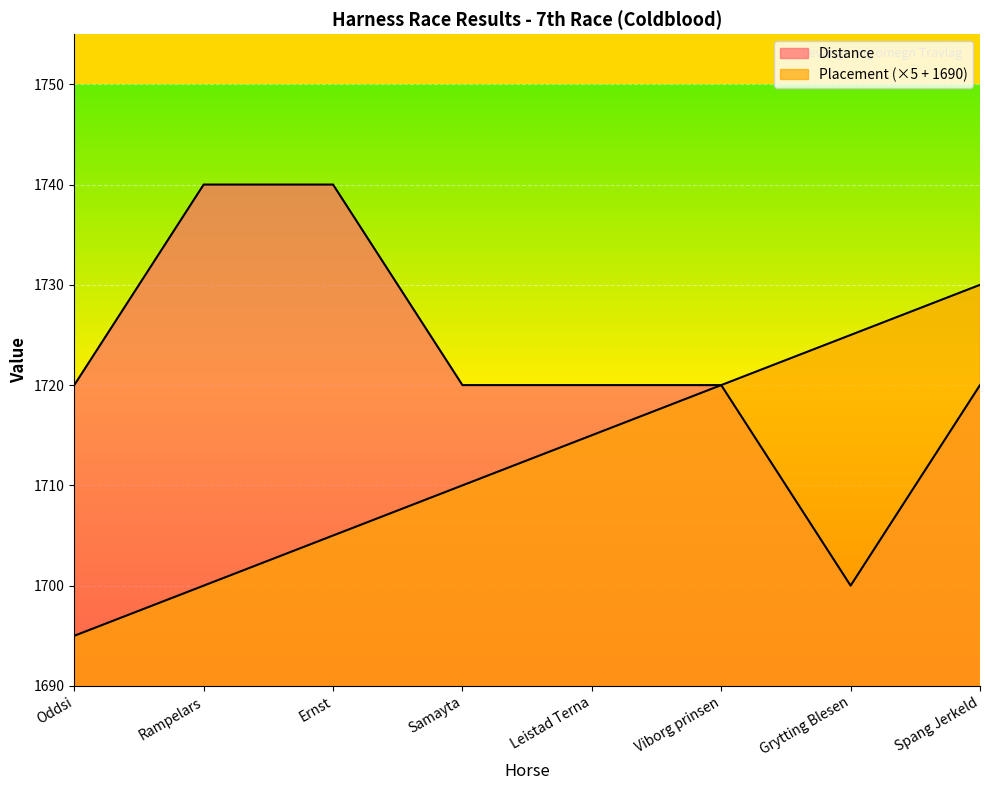

List the series in order of their peak value, highest first.

Distance, Placement